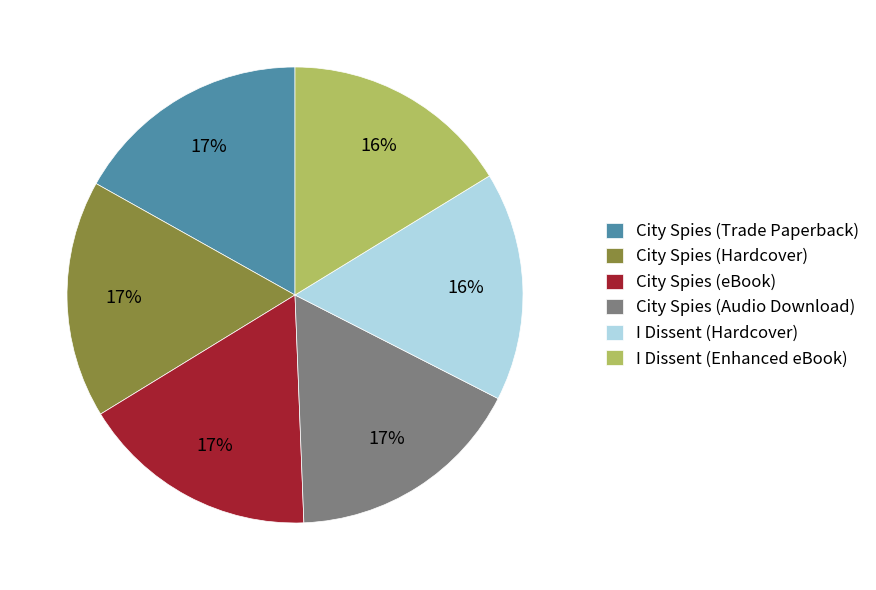

How many slices are in this pie chart?

6